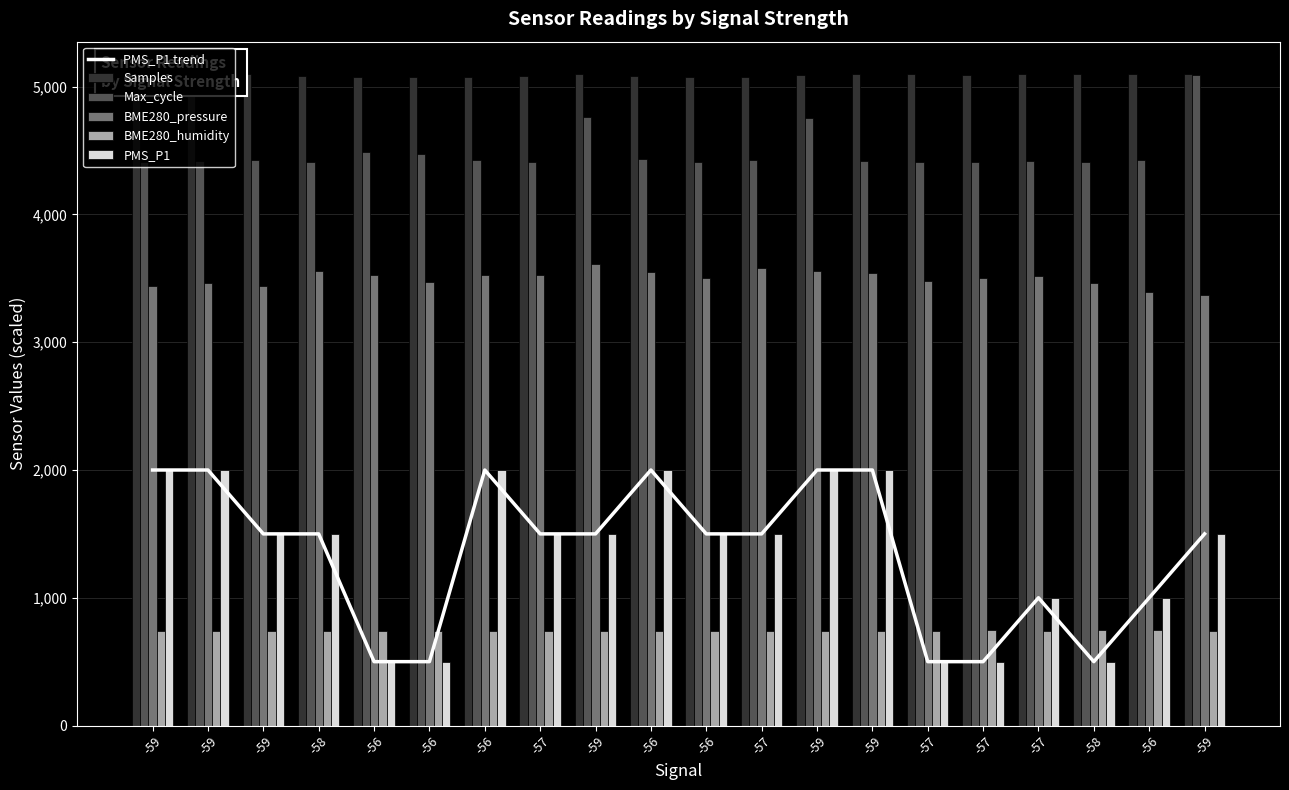

How many groups of bars are there?

20